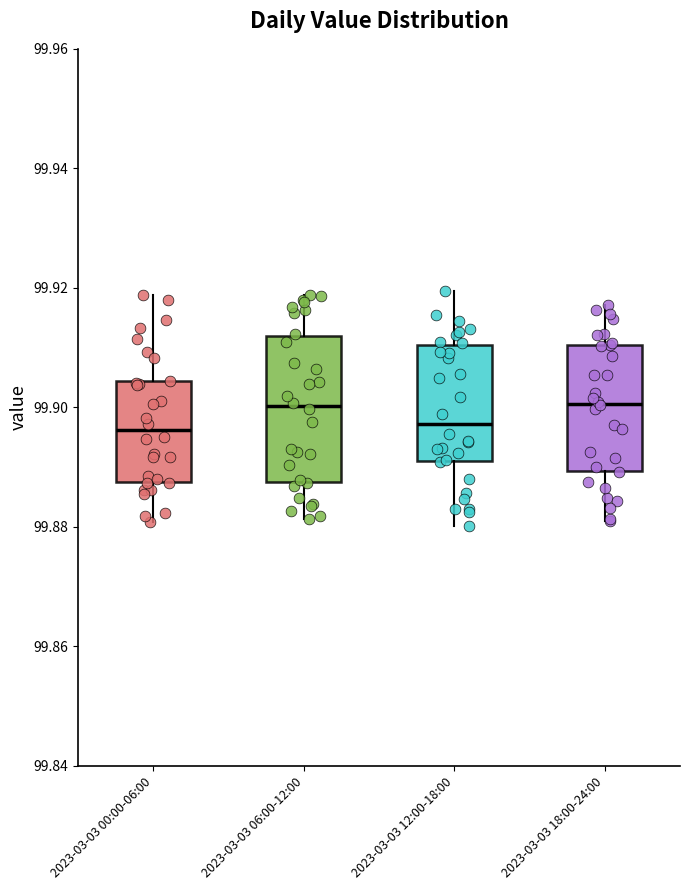

Reading left to right, transcribe this box plot: for each box, give where its median line is, the range the box spans, and where its two whiskers end, as read against the y-axis. The values are not printed on the chart, so give them approximately, as read against the axis.

2023-03-03 00:00-06:00: median 99.896, box 99.888 to 99.904, whiskers 99.880 to 99.918
2023-03-03 06:00-12:00: median 99.900, box 99.888 to 99.912, whiskers 99.882 to 99.918
2023-03-03 12:00-18:00: median 99.898, box 99.890 to 99.910, whiskers 99.880 to 99.920
2023-03-03 18:00-24:00: median 99.900, box 99.890 to 99.910, whiskers 99.882 to 99.918